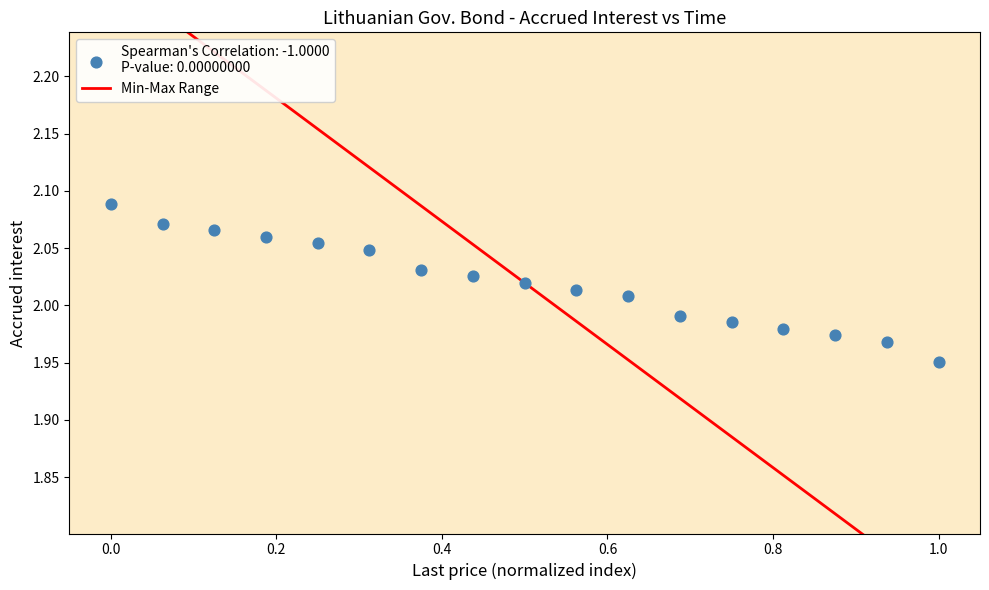

What is the range of X values (max minus min)?

1.0